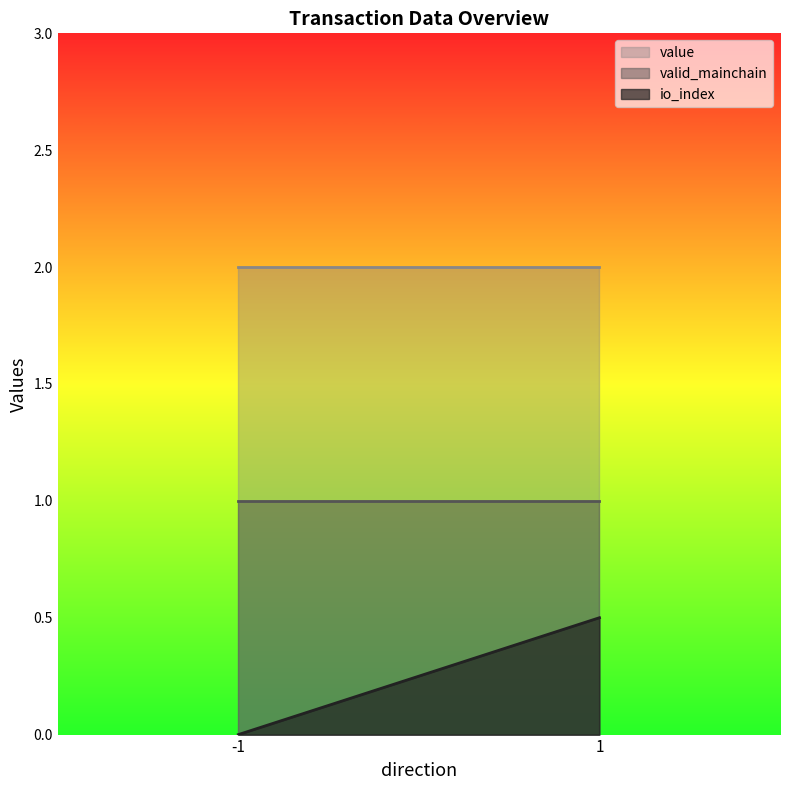

Reading left to right, list all the values displayed in this chart.

io_index: -1=0.0	1=0.5
valid_mainchain: -1=1.0	1=1.0
value: -1=2.0	1=2.0